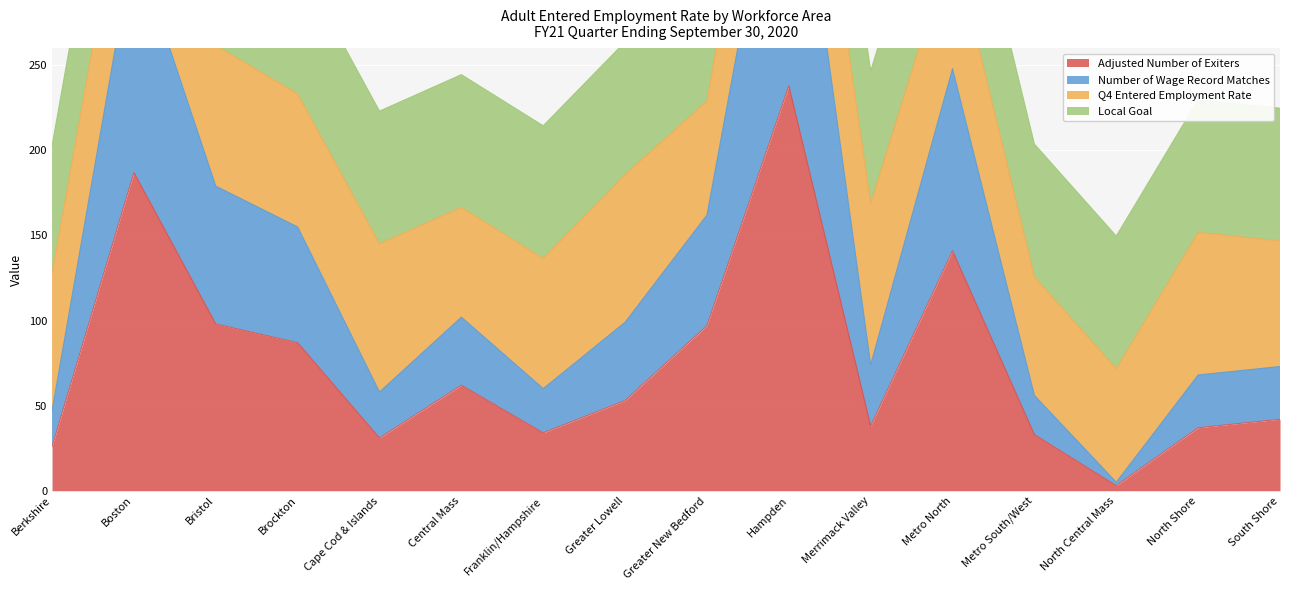

The Adjusted Number of Exiters series shows 37 at North Shore. True or false?

True